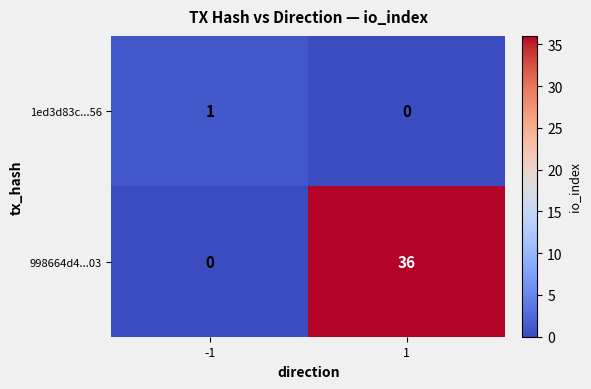

What is the sum of the 998664d4...03 values at -1 and 1?

36